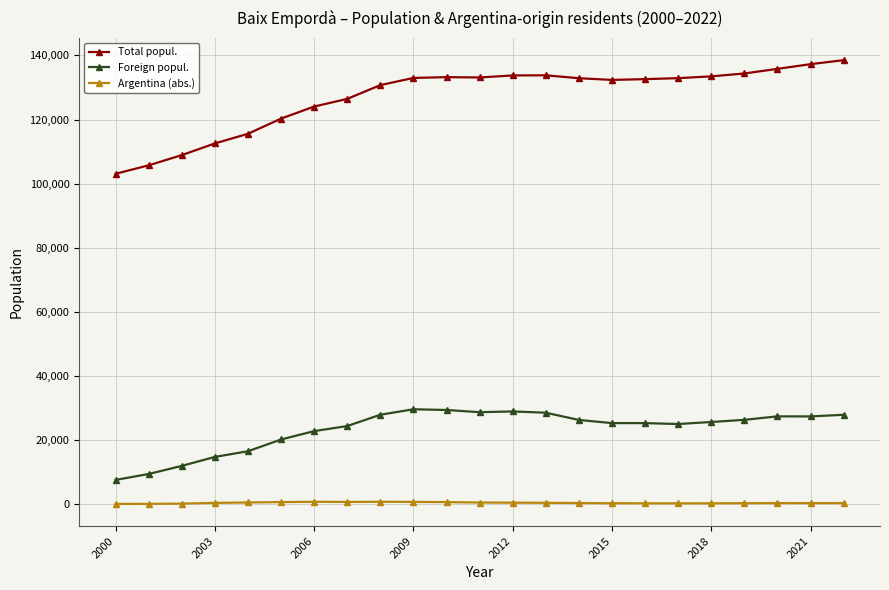

Which series has the largest range (max minus min)?

Total popul.